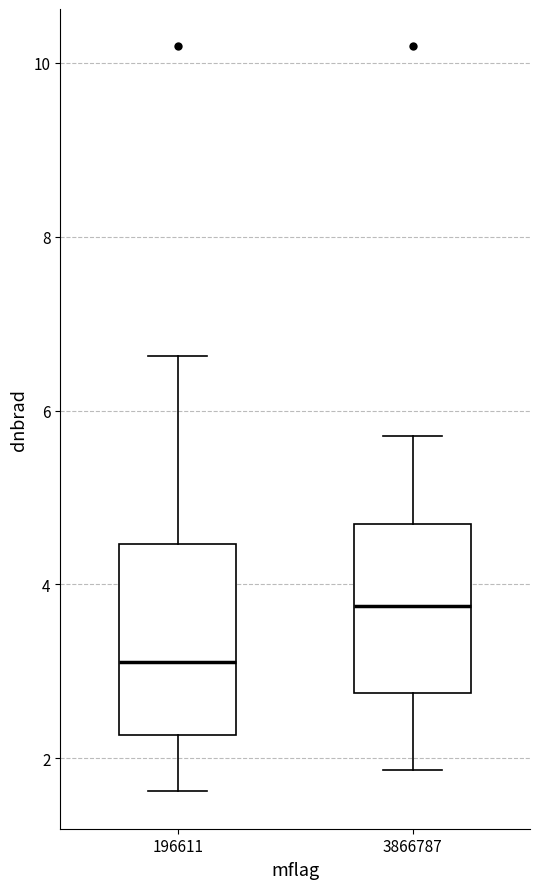

Which box is the tallest, from its lower edge to its upper edge?

196611